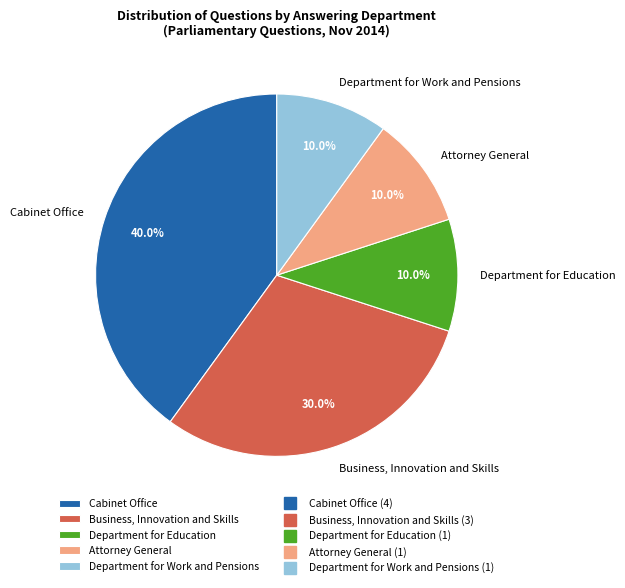

The Department for Work and Pensions slice represents 24% of the pie. True or false?

False